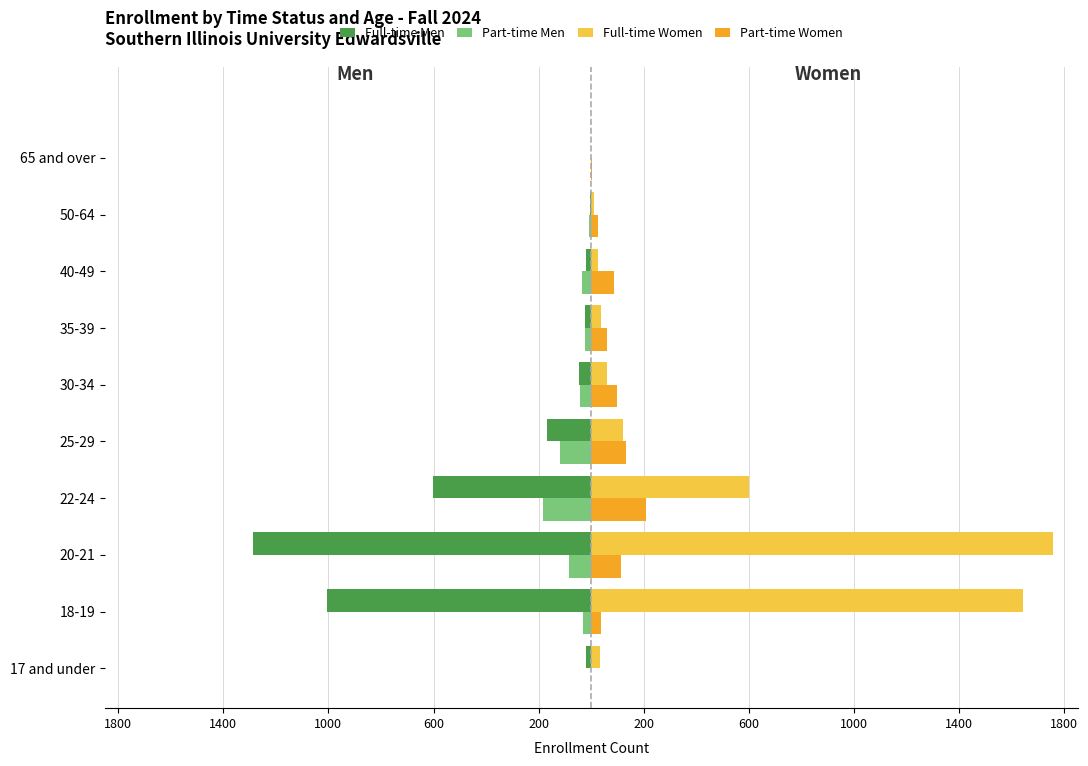

Which series has the largest total across all categories?

Full-time Women